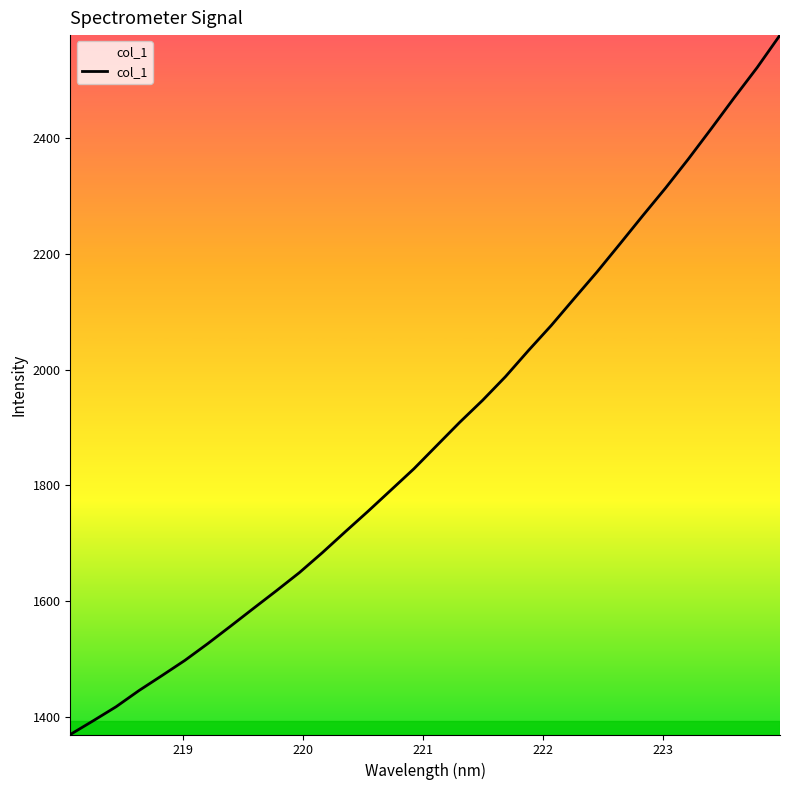

What is the maximum value shown in the chart?

2578.8